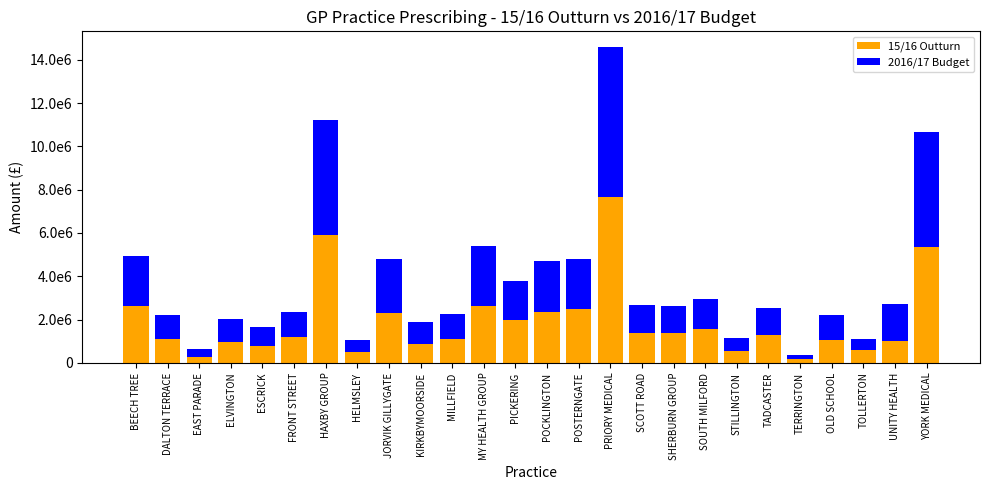

Are the bars grouped side by side (vs. stacked)?

No